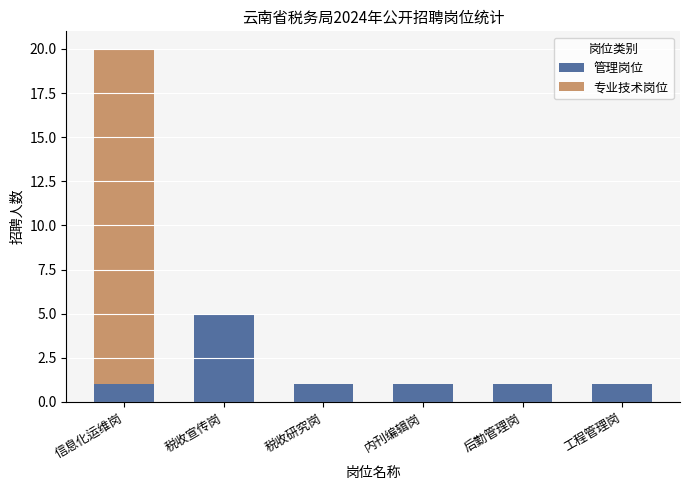

The value of 管理岗位 at 税收研究岗 is 2. True or false?

False